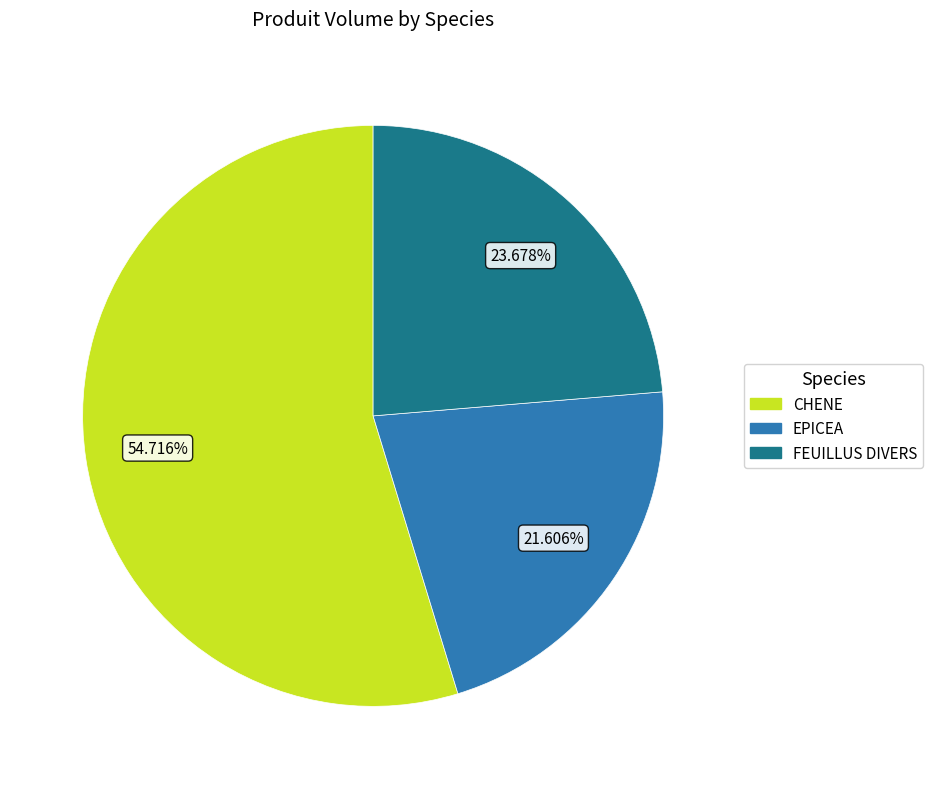

Rank the categories by value from highest to lowest.

CHENE, FEUILLUS DIVERS, EPICEA